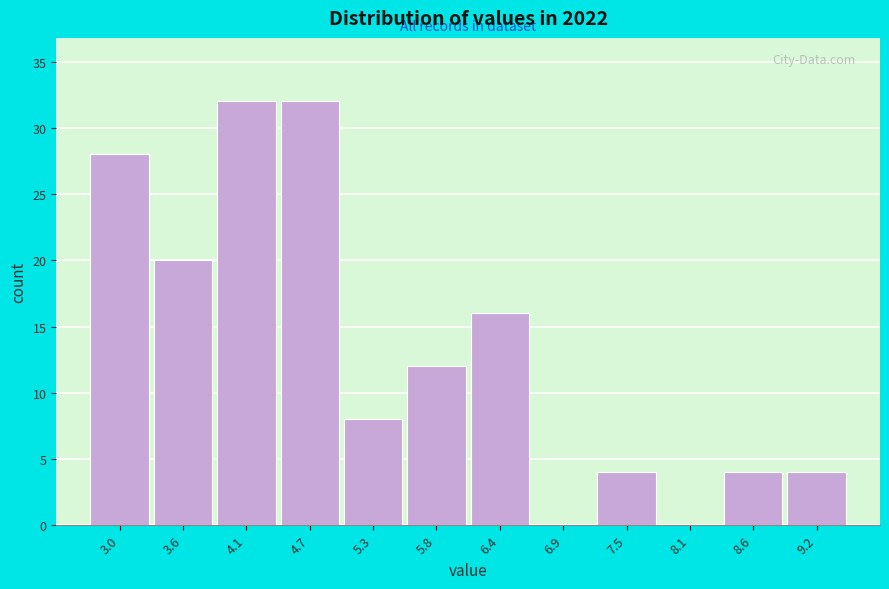

Reading right to left, what are all the values shown in this chart?

9.2=4	8.6=4	8.1=0	7.5=4	6.9=0	6.4=16	5.8=12	5.3=8	4.7=32	4.1=32	3.6=20	3.0=28